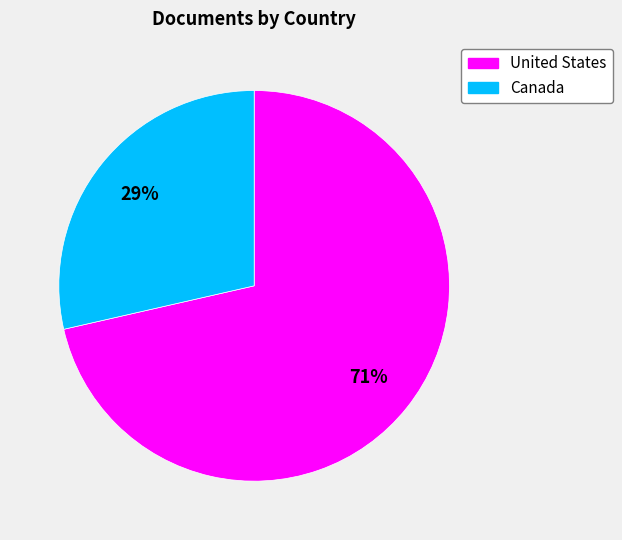

Which has a higher value, United States or Canada?

United States